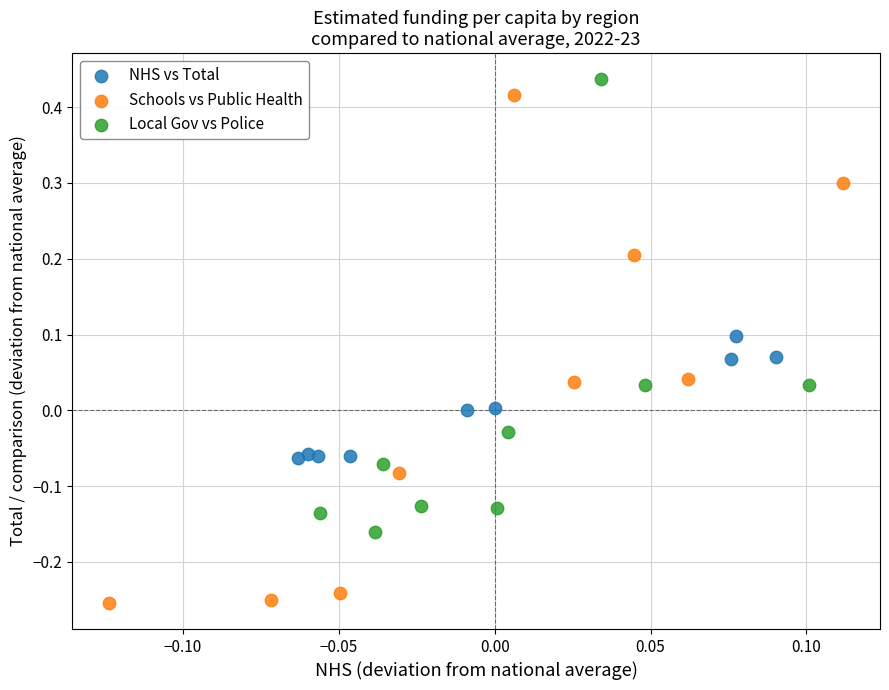

Which series reaches the minimum Y coordinate?

Schools vs Public Health